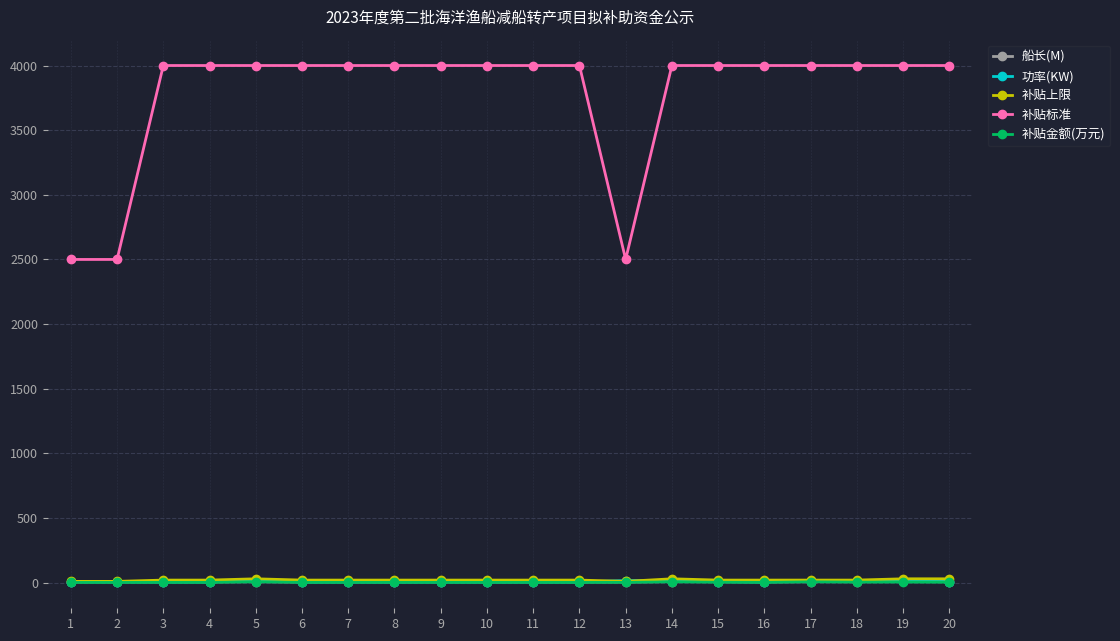

True or false: 补贴上限 and 补贴金额(万元) intersect in this chart.

False